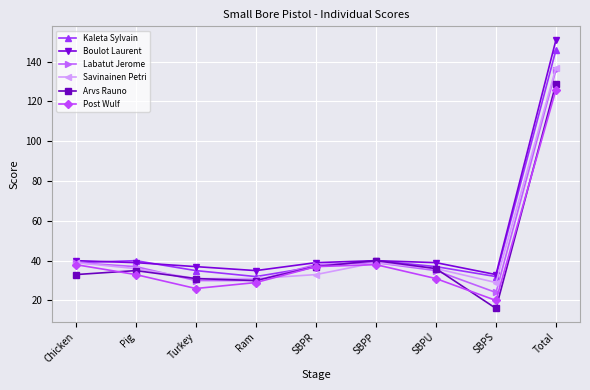

How many lines are shown in the chart?

6